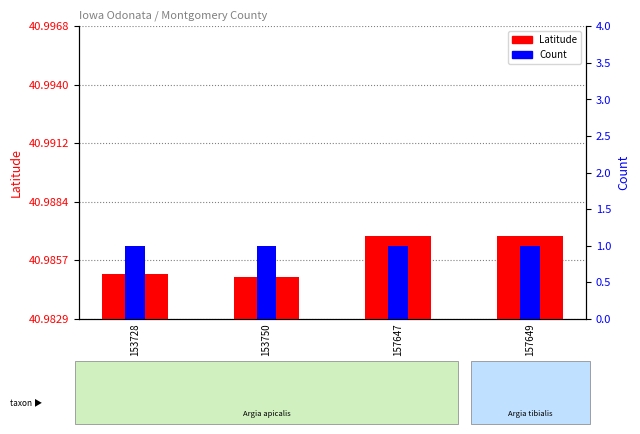

List the labels in order of Count value, smallest first.

153728, 153750, 157647, 157649